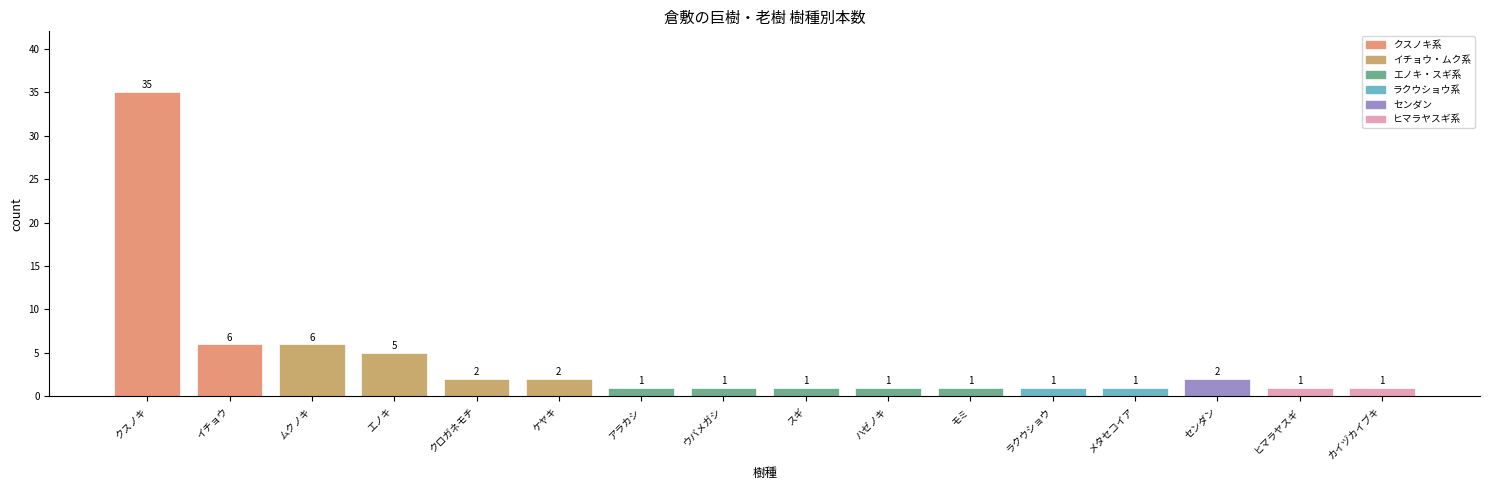

Reading right to left, transcribe all the data shown in this chart.

1	1	2	1	1	1	1	1	1	1	2	2	5	6	6	35